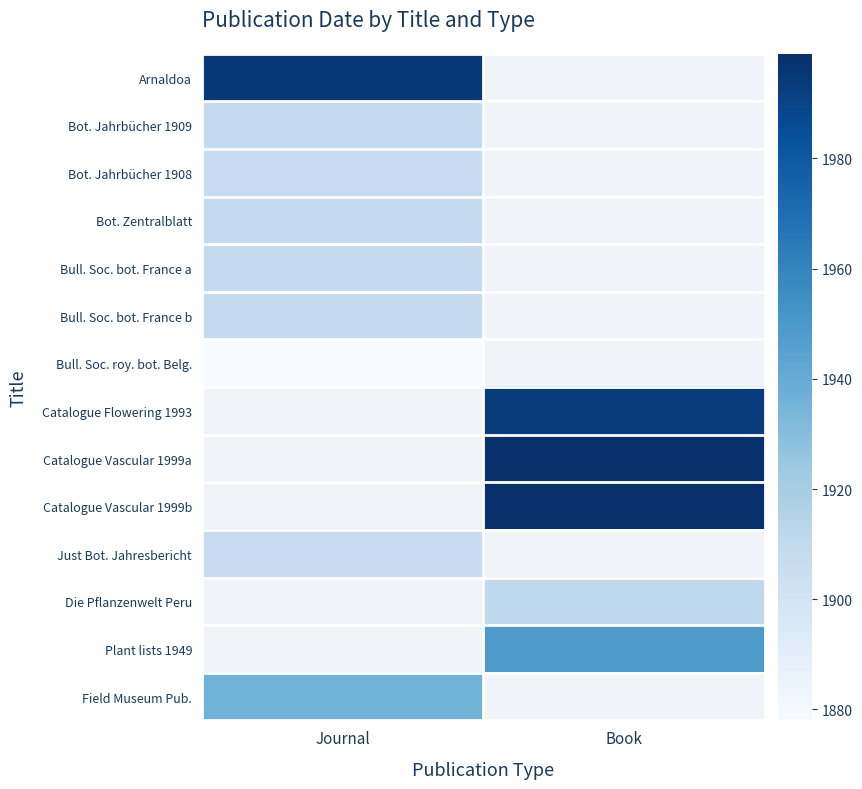

What is the smallest value displayed?

1878.0